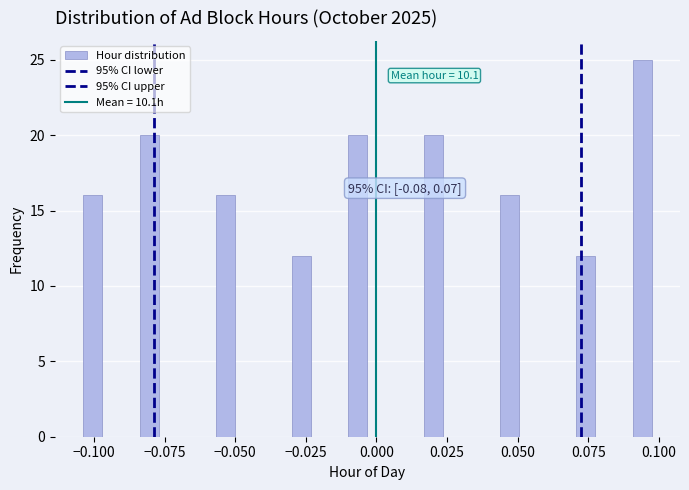

Around what value on the x-axis is the tallest bar? Give the approximate position of its centre, as read against the axis.

0.095